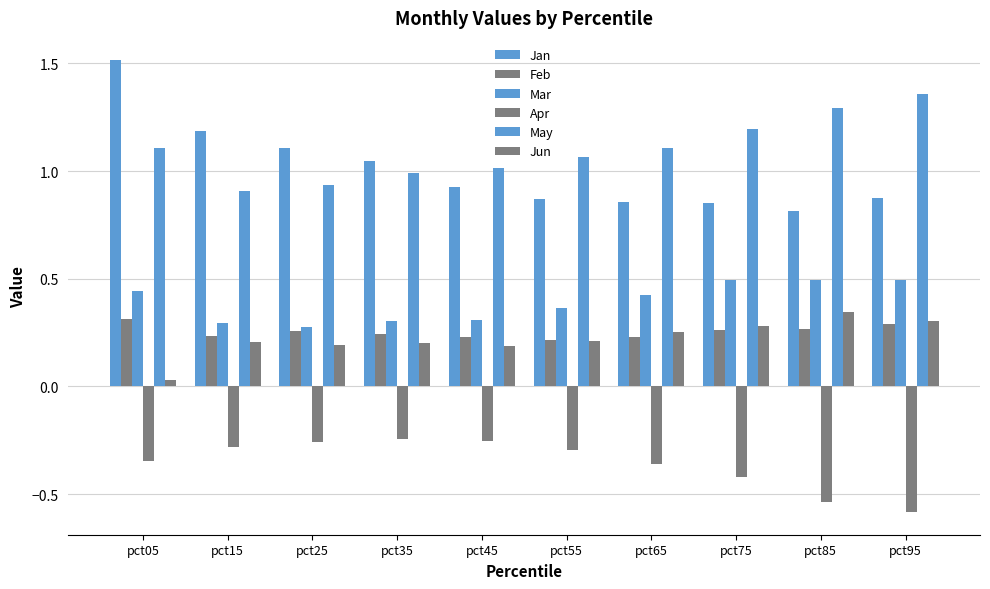

What is the total value across all series at pct45?

2.4